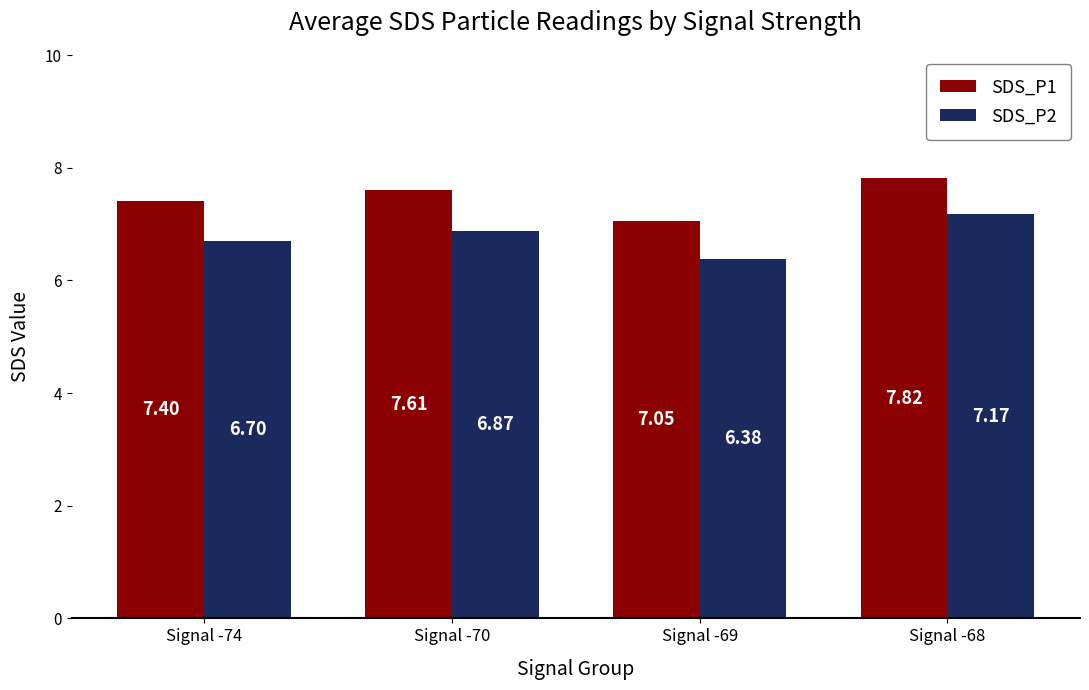

Which series has the widest spread of values?

SDS_P2